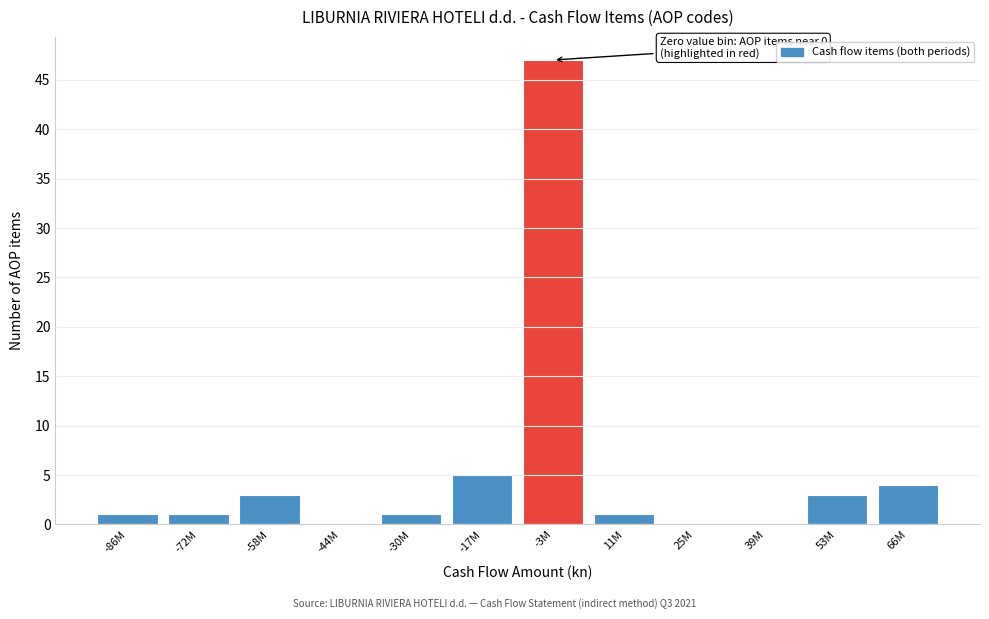

Reading left to right, list all the values displayed in this chart.

-86M=1	-72M=1	-58M=3	-44M=0	-30M=1	-17M=5	-3M=47	11M=1	25M=0	39M=0	53M=3	66M=4